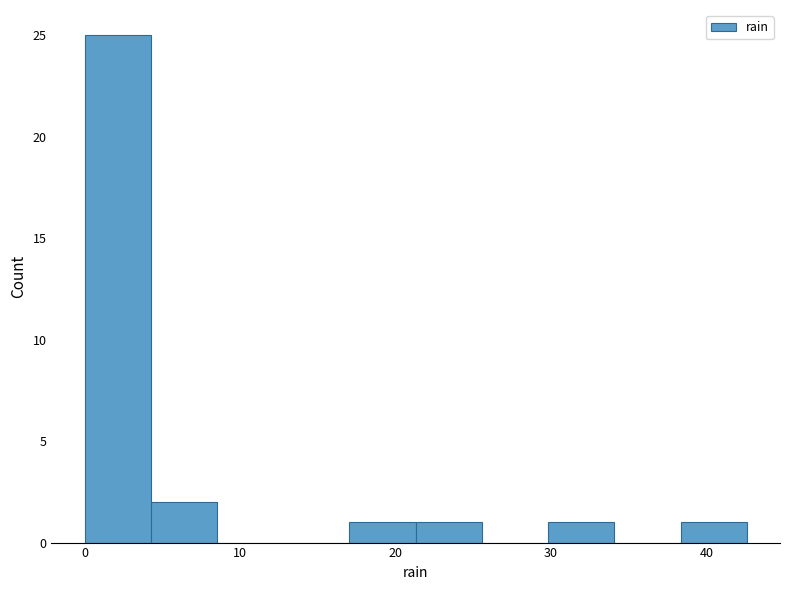

Over which range of the x-axis is the bar tallest?

0 to 4